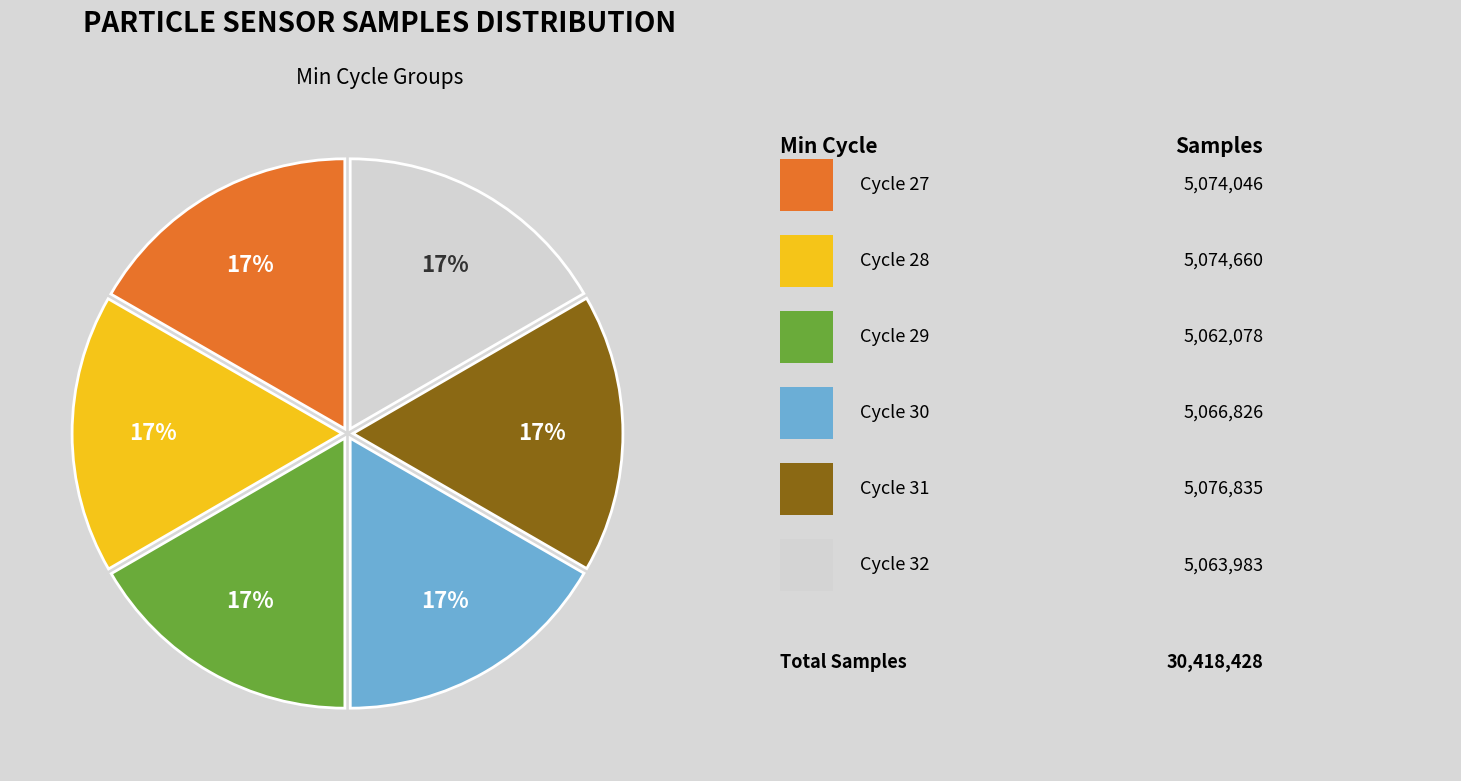

Is there a majority slice in this chart?

No